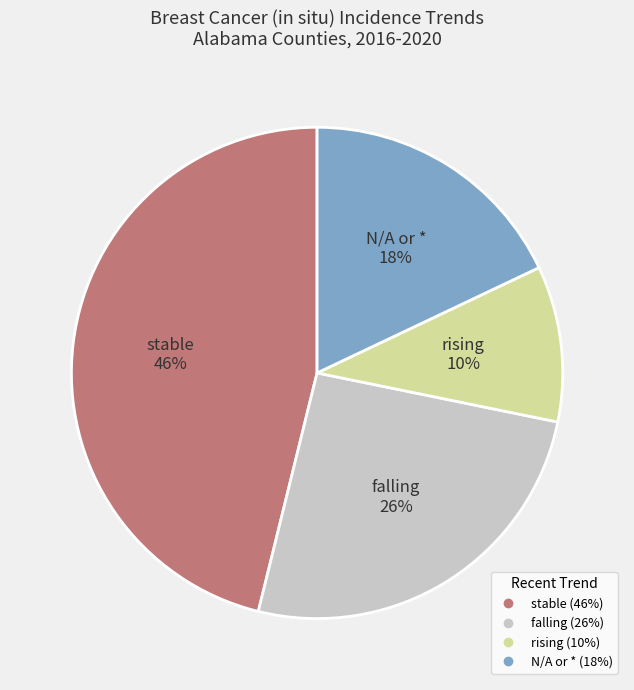

Is there any slice that represents more than half of the pie?

No